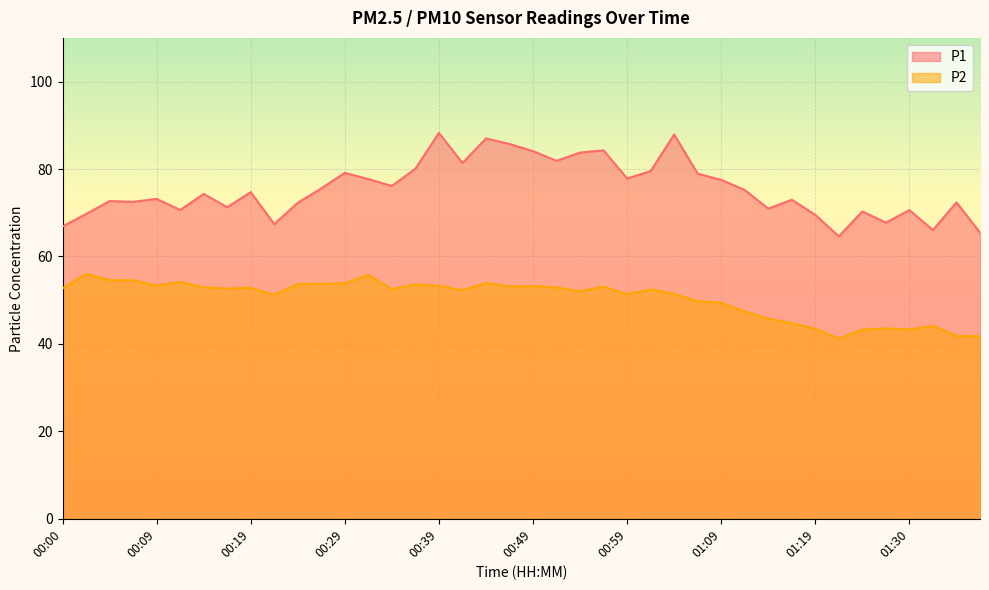

At how many categories does at least one series exceed 51?

40